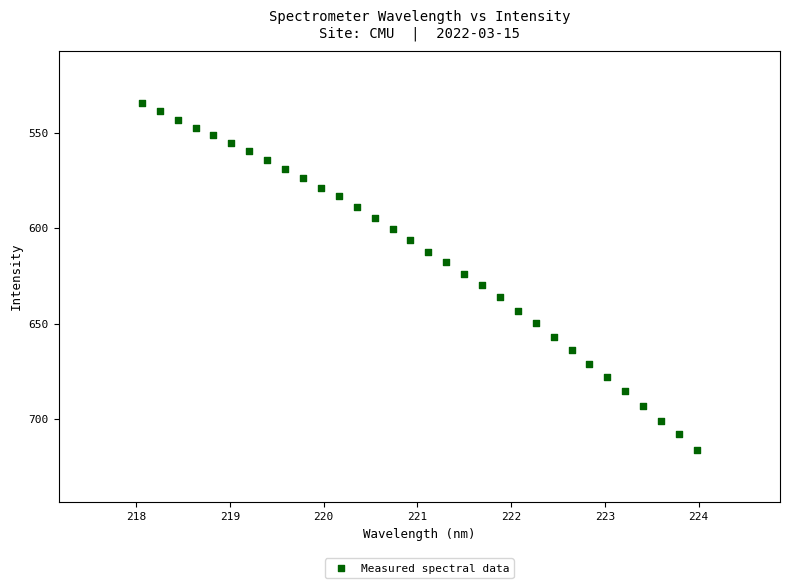

What is the range of X values (max minus min)?

5.9